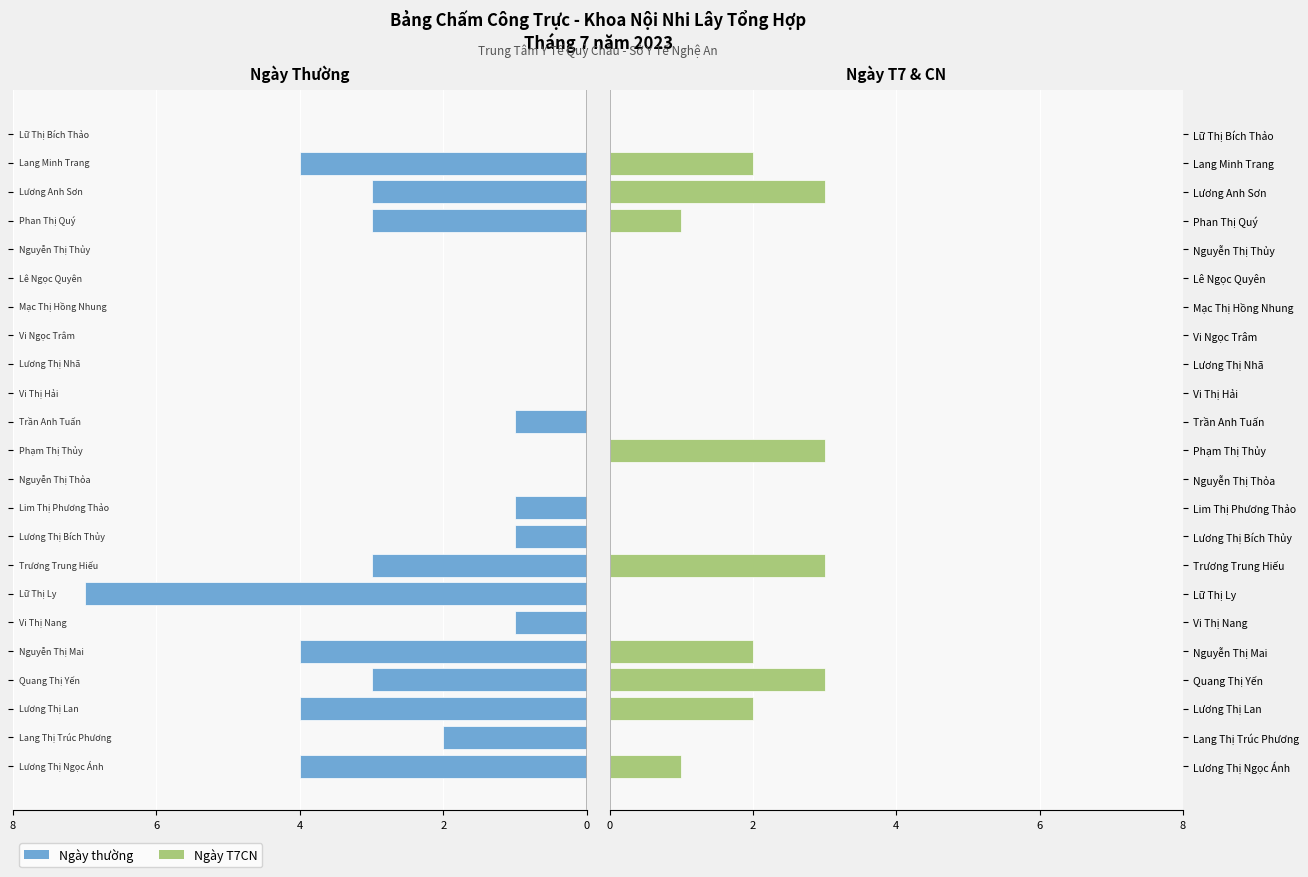

Reading left to right, what are all the values shown in this chart?

Ngày thường: -4	-2	-4	-3	-4	-1	-7	-3	-1	-1	0	0	-1	0	0	0	0	0	0	-3	-3	-4	0
Ngày T7CN: 1	0	2	3	2	0	0	3	0	0	0	3	0	0	0	0	0	0	0	1	3	2	0